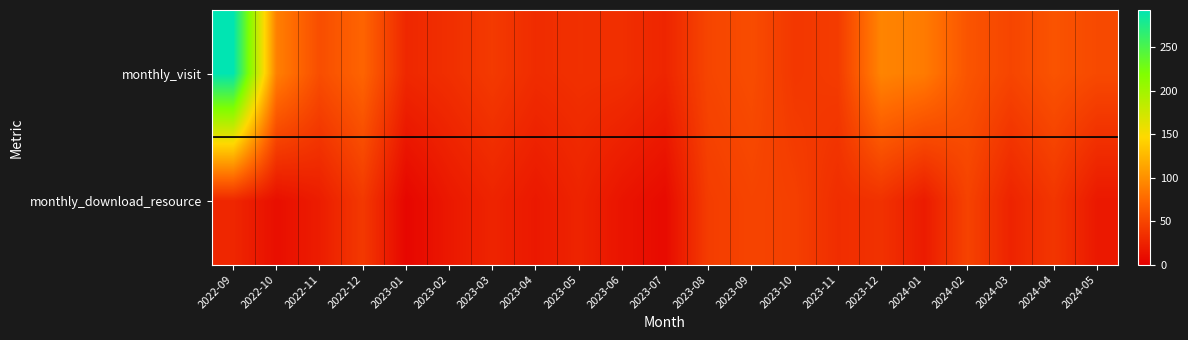

What is the spread (max minus min) of values at 2023-06?

19